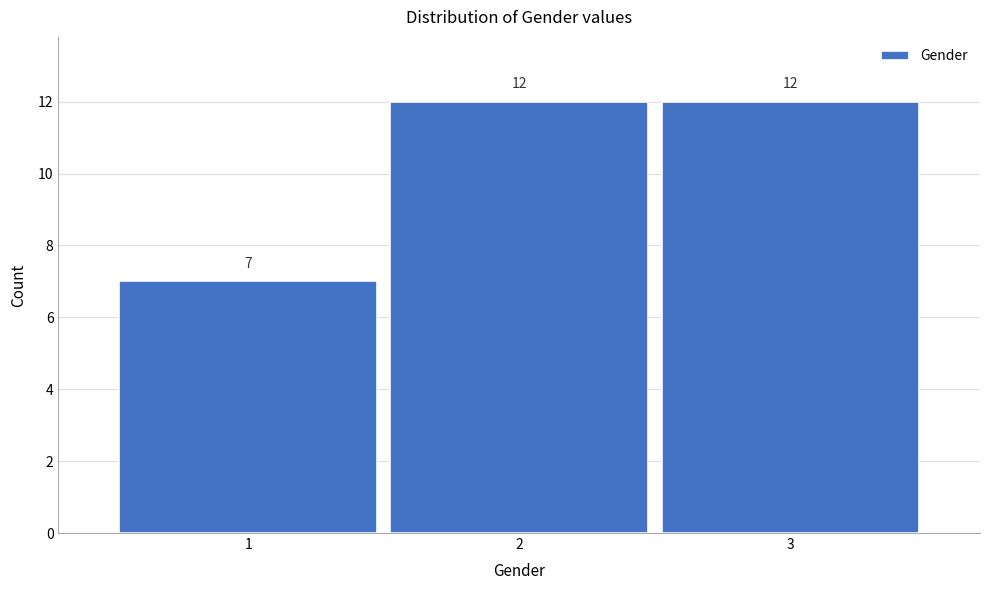

Reading left to right, list every bar in this chart as the range it spans on the x-axis followed by its height.

0.5 to 1.5: 7
1.5 to 2.5: 12
2.5 to 3.5: 12